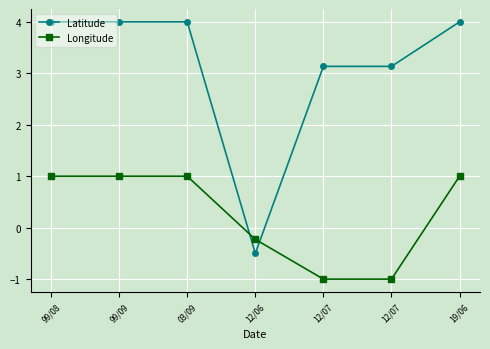

Reading left to right, what are all the values shown in this chart?

Latitude: 99/08=4.0	99/09=4.0	03/09=4.0	12/06=-0.5	12/07=3.1	12/07=3.1	19/06=4.0
Longitude: 99/08=1.0	99/09=1.0	03/09=1.0	12/06=-0.2	12/07=-1.0	12/07=-1.0	19/06=1.0